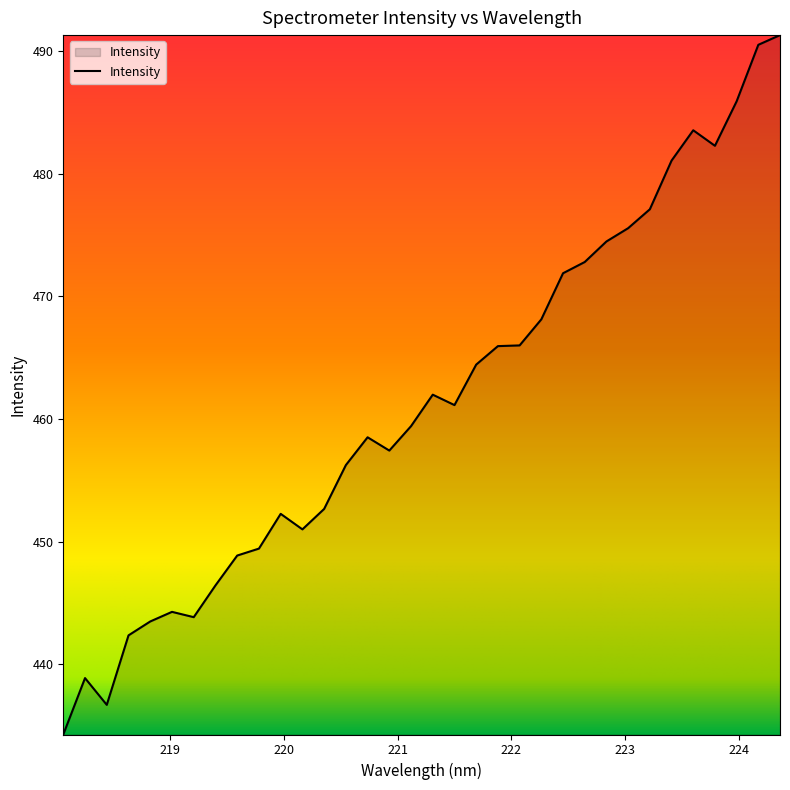

What is the difference between the maximum and minimum values?

57.0